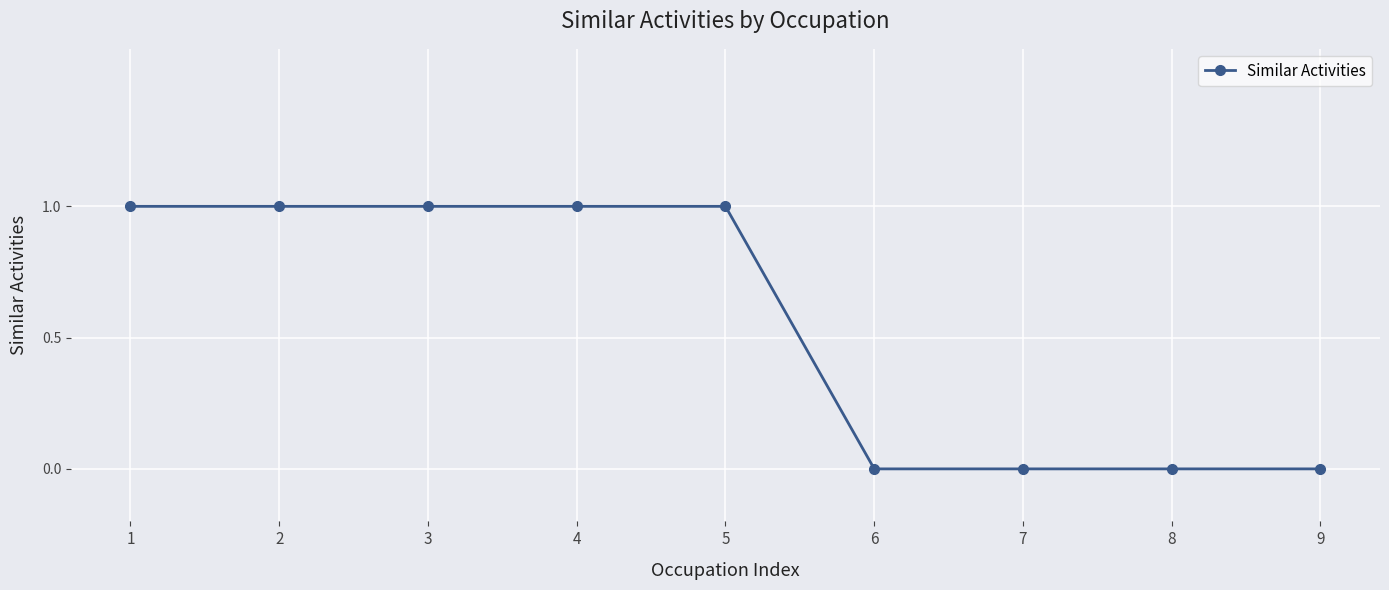

The value at 8 is 0. True or false?

True